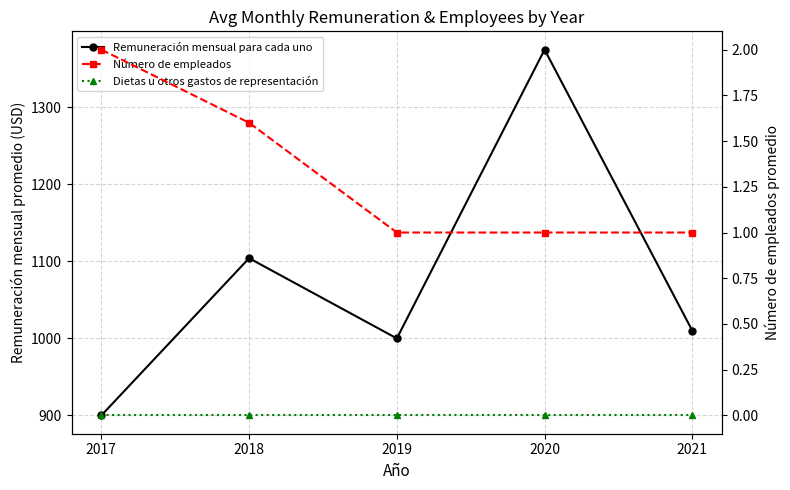

How many data points does each series have?

5